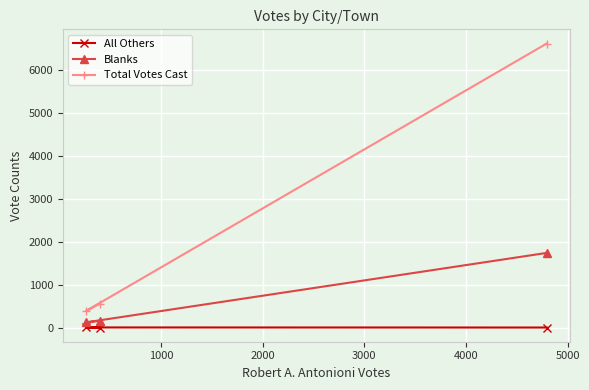

What are all the series names shown in the legend?

All Others, Blanks, Total Votes Cast